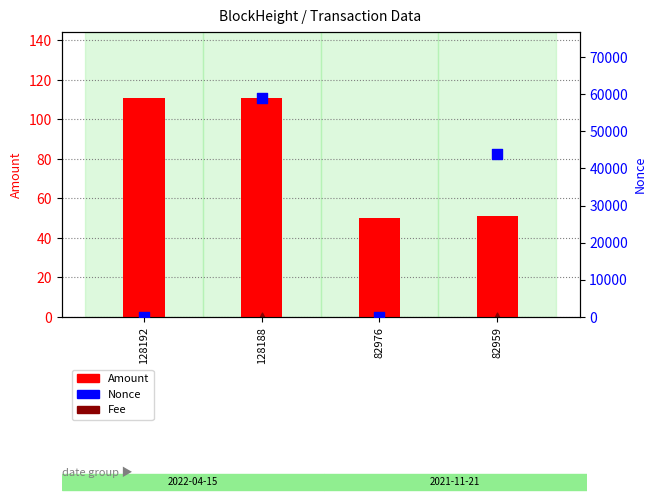

Which series contains the highest Y value?

Nonce